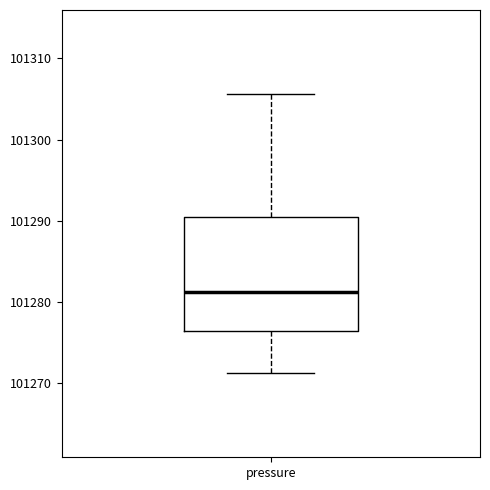

Transcribe this box plot: give where the median line is, the range the box spans, and where the two whiskers end, as read against the y-axis. The values are not printed on the chart, so give them approximately, as read against the axis.

median 101281, box 101276 to 101290, whiskers 101271 to 101306